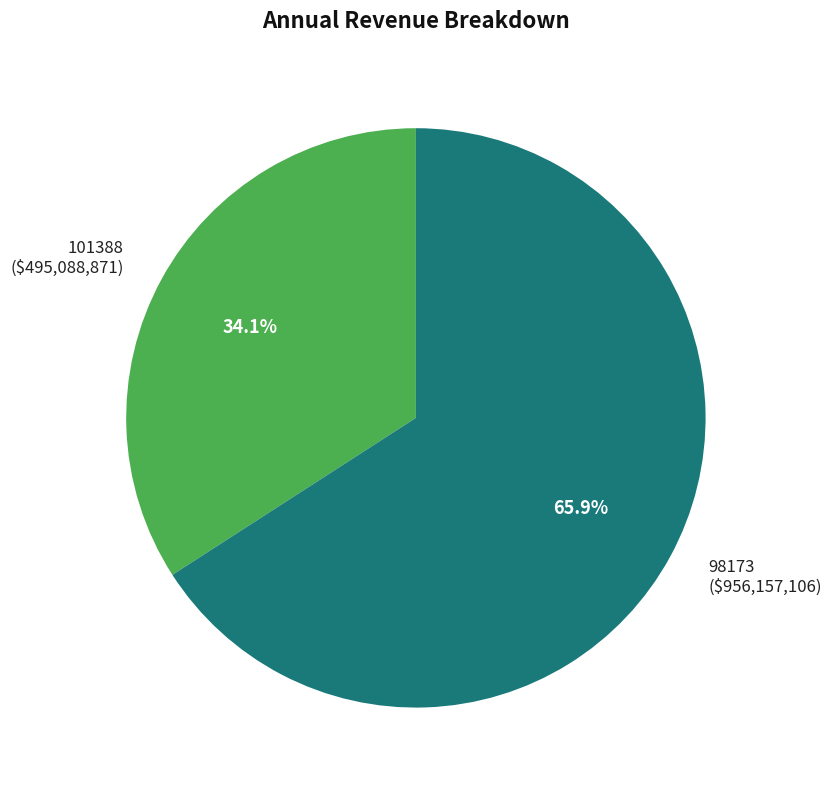

Is the sum of 101388 and 98173 greater than half?

Yes